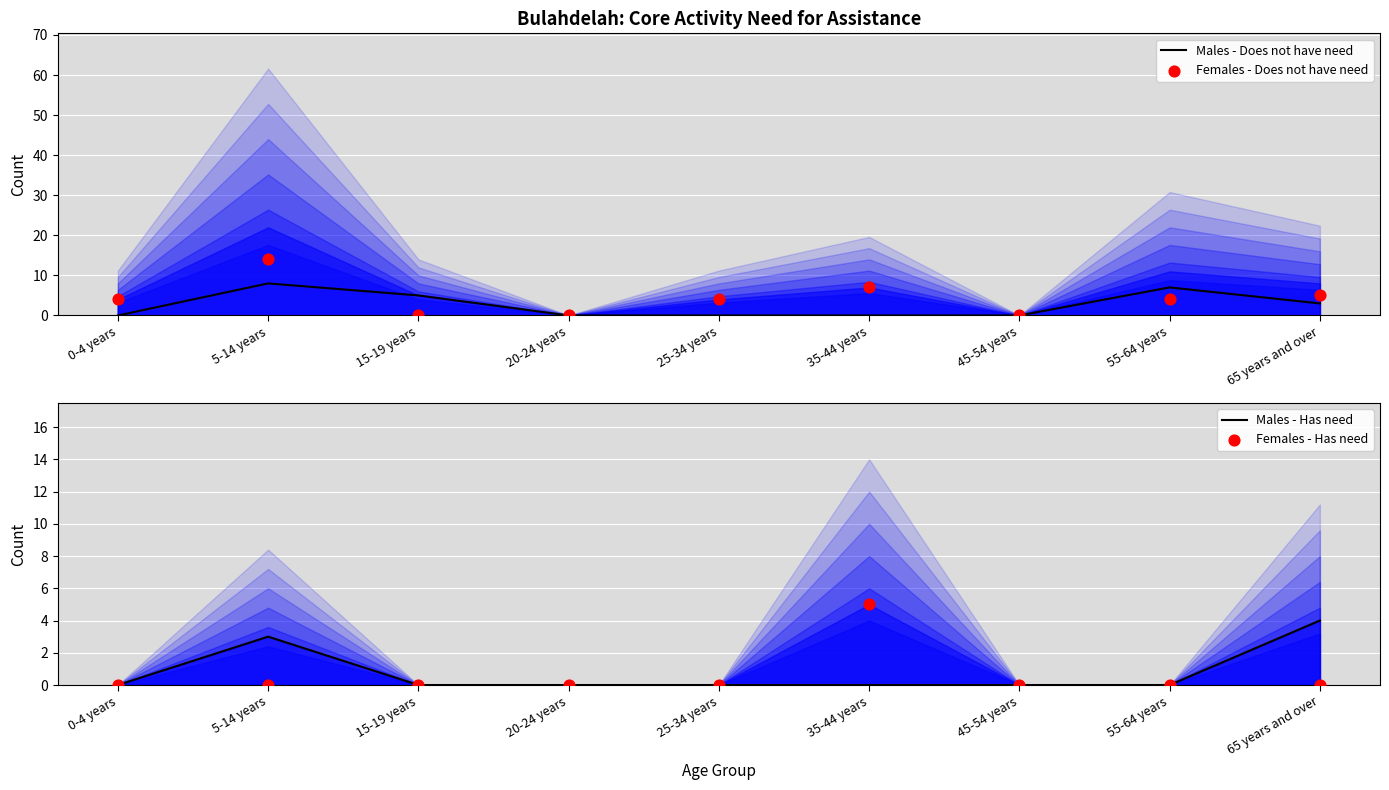

At how many categories does at least one series exceed 5?

3